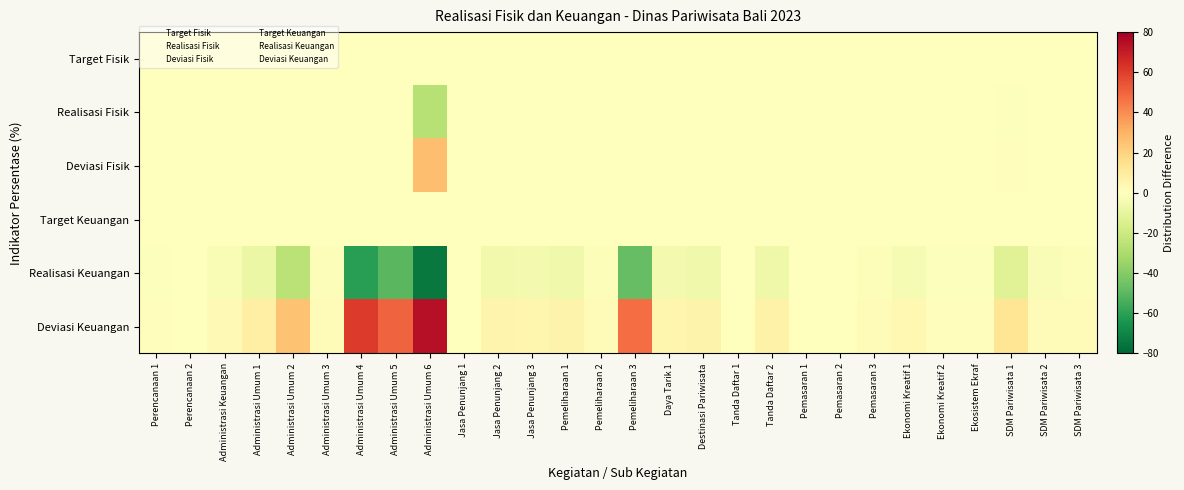

Reading right to left, list all the values displayed in this chart.

Target Fisik: SDM Pariwisata 3=0.0	SDM Pariwisata 2=0.0	SDM Pariwisata 1=0.0	Ekosistem Ekraf=0.0	Ekonomi Kreatif 2=0.0	Ekonomi Kreatif 1=0.0	Pemasaran 3=0.0	Pemasaran 2=0.0	Pemasaran 1=0.0	Tanda Daftar 2=0.0	Tanda Daftar 1=0.0	Destinasi Pariwisata=0.0	Daya Tarik 1=0.0	Pemeliharaan 3=0.0	Pemeliharaan 2=0.0	Pemeliharaan 1=0.0	Jasa Penunjang 3=0.0	Jasa Penunjang 2=0.0	Jasa Penunjang 1=0.0	Administrasi Umum 6=0.0	Administrasi Umum 5=0.0	Administrasi Umum 4=0.0	Administrasi Umum 3=0.0	Administrasi Umum 2=0.0	Administrasi Umum 1=0.0	Administrasi Keuangan=0.0	Perencanaan 2=0.0	Perencanaan 1=0.0
Realisasi Fisik: SDM Pariwisata 3=0.0	SDM Pariwisata 2=0.0	SDM Pariwisata 1=-0.7	Ekosistem Ekraf=0.0	Ekonomi Kreatif 2=0.0	Ekonomi Kreatif 1=0.0	Pemasaran 3=0.0	Pemasaran 2=0.0	Pemasaran 1=0.0	Tanda Daftar 2=0.0	Tanda Daftar 1=0.0	Destinasi Pariwisata=0.0	Daya Tarik 1=0.0	Pemeliharaan 3=0.0	Pemeliharaan 2=0.0	Pemeliharaan 1=0.0	Jasa Penunjang 3=0.0	Jasa Penunjang 2=0.0	Jasa Penunjang 1=0.0	Administrasi Umum 6=-26.5	Administrasi Umum 5=0.0	Administrasi Umum 4=0.0	Administrasi Umum 3=0.0	Administrasi Umum 2=0.0	Administrasi Umum 1=0.0	Administrasi Keuangan=-0.2	Perencanaan 2=0.0	Perencanaan 1=0.0
Deviasi Fisik: SDM Pariwisata 3=0.0	SDM Pariwisata 2=0.0	SDM Pariwisata 1=0.7	Ekosistem Ekraf=0.0	Ekonomi Kreatif 2=0.0	Ekonomi Kreatif 1=0.0	Pemasaran 3=0.0	Pemasaran 2=0.0	Pemasaran 1=0.0	Tanda Daftar 2=0.0	Tanda Daftar 1=0.0	Destinasi Pariwisata=0.0	Daya Tarik 1=0.0	Pemeliharaan 3=0.0	Pemeliharaan 2=0.0	Pemeliharaan 1=0.0	Jasa Penunjang 3=0.0	Jasa Penunjang 2=0.0	Jasa Penunjang 1=0.0	Administrasi Umum 6=26.5	Administrasi Umum 5=0.0	Administrasi Umum 4=0.0	Administrasi Umum 3=0.0	Administrasi Umum 2=0.0	Administrasi Umum 1=0.0	Administrasi Keuangan=0.2	Perencanaan 2=0.0	Perencanaan 1=0.0
Target Keuangan: SDM Pariwisata 3=0.0	SDM Pariwisata 2=0.0	SDM Pariwisata 1=0.0	Ekosistem Ekraf=0.0	Ekonomi Kreatif 2=0.0	Ekonomi Kreatif 1=0.0	Pemasaran 3=0.0	Pemasaran 2=0.0	Pemasaran 1=0.0	Tanda Daftar 2=0.0	Tanda Daftar 1=0.0	Destinasi Pariwisata=0.0	Daya Tarik 1=0.0	Pemeliharaan 3=0.0	Pemeliharaan 2=0.0	Pemeliharaan 1=0.0	Jasa Penunjang 3=0.0	Jasa Penunjang 2=0.0	Jasa Penunjang 1=0.0	Administrasi Umum 6=0.0	Administrasi Umum 5=0.0	Administrasi Umum 4=0.0	Administrasi Umum 3=0.0	Administrasi Umum 2=0.0	Administrasi Umum 1=0.0	Administrasi Keuangan=0.0	Perencanaan 2=0.0	Perencanaan 1=0.0
Realisasi Keuangan: SDM Pariwisata 3=-1.3	SDM Pariwisata 2=-1.9	SDM Pariwisata 1=-13.0	Ekosistem Ekraf=-1.1	Ekonomi Kreatif 2=-1.0	Ekonomi Kreatif 1=-3.3	Pemasaran 3=-1.3	Pemasaran 2=-0.2	Pemasaran 1=-0.3	Tanda Daftar 2=-6.6	Tanda Daftar 1=-0.6	Destinasi Pariwisata=-6.2	Daya Tarik 1=-4.4	Pemeliharaan 3=-47.7	Pemeliharaan 2=-1.3	Pemeliharaan 1=-6.0	Jasa Penunjang 3=-4.8	Jasa Penunjang 2=-5.2	Jasa Penunjang 1=0.0	Administrasi Umum 6=-74.2	Administrasi Umum 5=-50.1	Administrasi Umum 4=-60.9	Administrasi Umum 3=-1.7	Administrasi Umum 2=-25.1	Administrasi Umum 1=-8.1	Administrasi Keuangan=-2.9	Perencanaan 2=-0.5	Perencanaan 1=-0.9
Deviasi Keuangan: SDM Pariwisata 3=1.3	SDM Pariwisata 2=1.9	SDM Pariwisata 1=13.0	Ekosistem Ekraf=1.1	Ekonomi Kreatif 2=1.0	Ekonomi Kreatif 1=3.3	Pemasaran 3=1.3	Pemasaran 2=0.2	Pemasaran 1=0.3	Tanda Daftar 2=6.6	Tanda Daftar 1=0.6	Destinasi Pariwisata=6.2	Daya Tarik 1=4.4	Pemeliharaan 3=47.7	Pemeliharaan 2=1.3	Pemeliharaan 1=6.0	Jasa Penunjang 3=4.8	Jasa Penunjang 2=5.2	Jasa Penunjang 1=0.0	Administrasi Umum 6=74.2	Administrasi Umum 5=50.1	Administrasi Umum 4=60.9	Administrasi Umum 3=1.6	Administrasi Umum 2=25.1	Administrasi Umum 1=8.1	Administrasi Keuangan=2.9	Perencanaan 2=0.5	Perencanaan 1=0.9